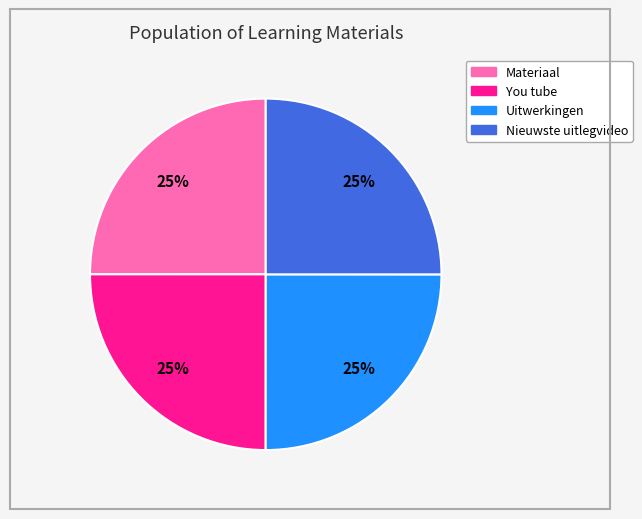

What is the ratio of the value at Nieuwste uitlegvideo to the value at Uitwerkingen?

1.0